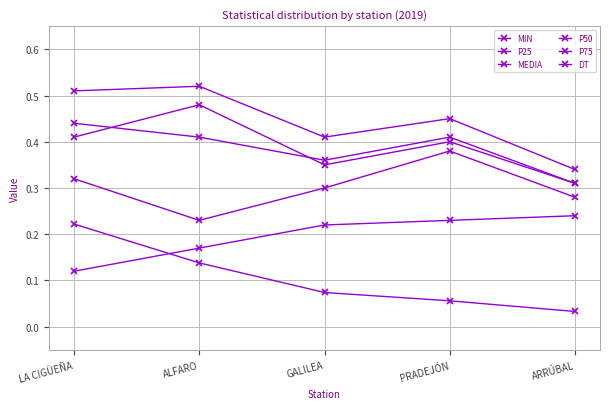

Which has a higher value, GALILEA or ARRÚBAL?

ARRÚBAL